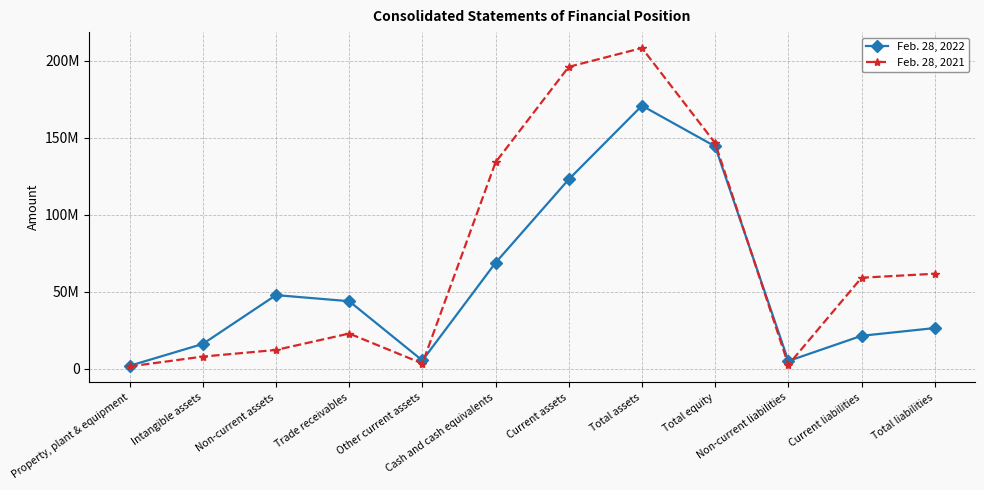

At which category does Feb. 28, 2022 reach its first local valley?

Other current assets